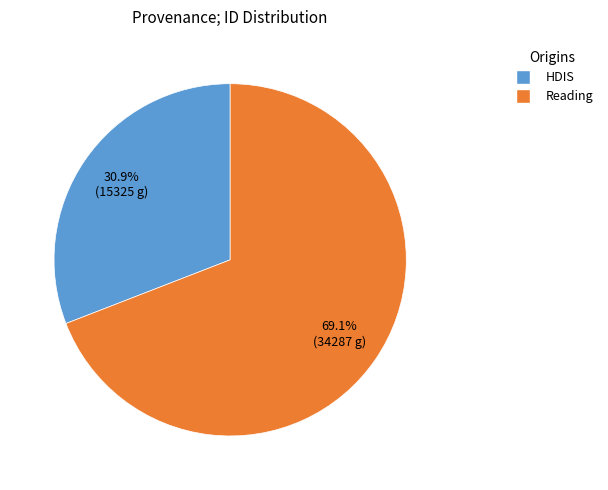

Is there a majority slice in this chart?

Yes